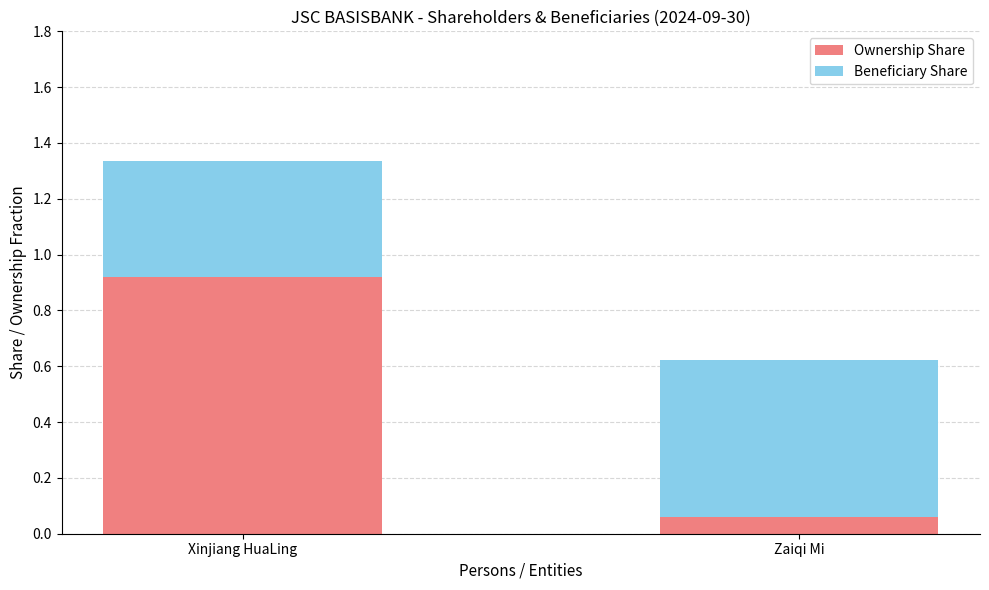

What are all the series names shown in the legend?

Ownership Share, Beneficiary Share